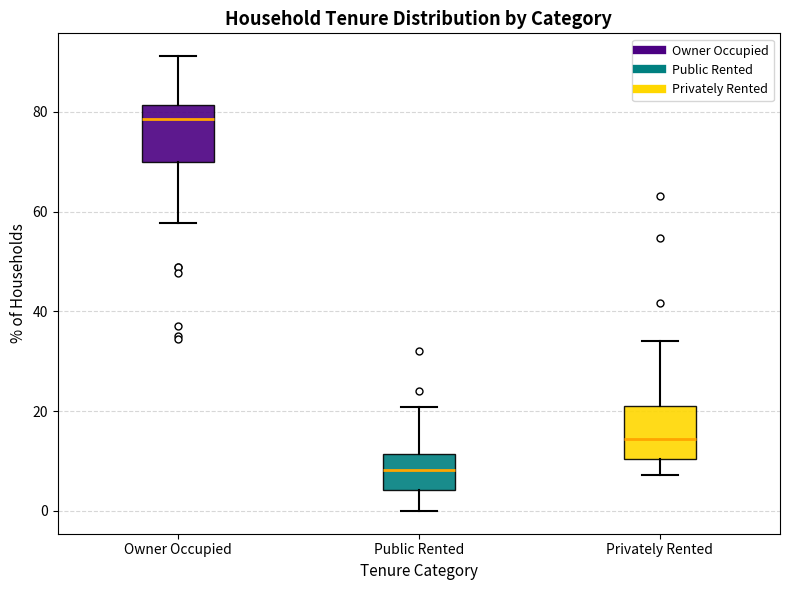

Where is the upper edge of the box for Owner Occupied on the y-axis? The values are not printed on the chart, so give them approximately, as read against the axis.

82